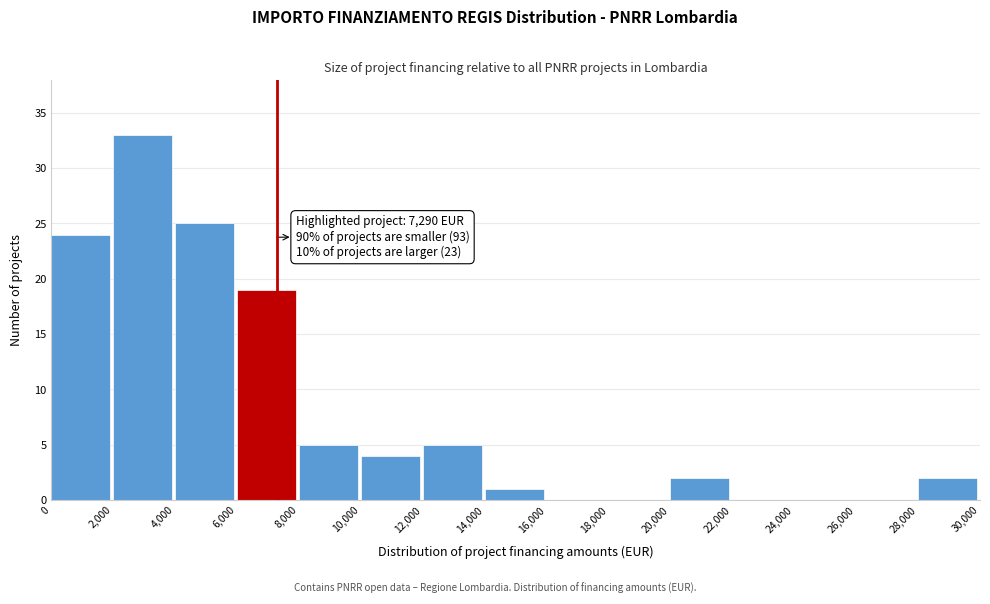

Over which range of the x-axis is the bar tallest?

2,000 to 4,000